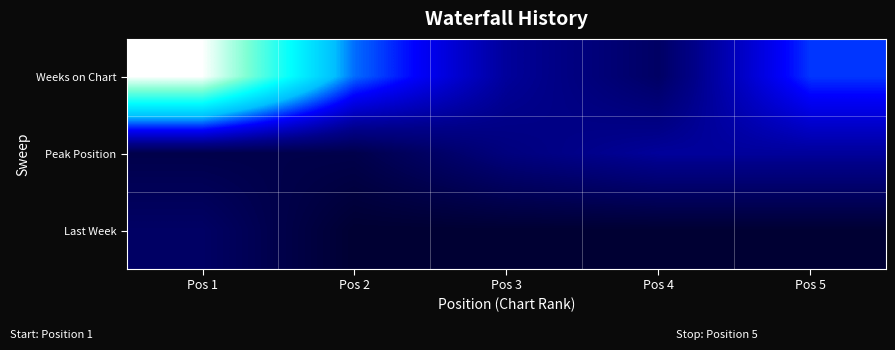

At Pos 1, list the series in order from smallest to largest.

Peak Position, Last Week, Weeks on Chart